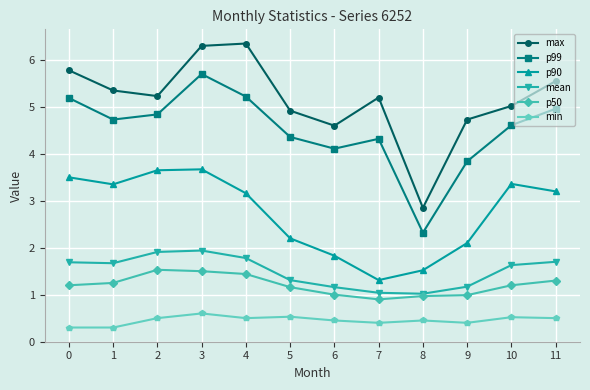

Where is the first local minimum for p90?

1